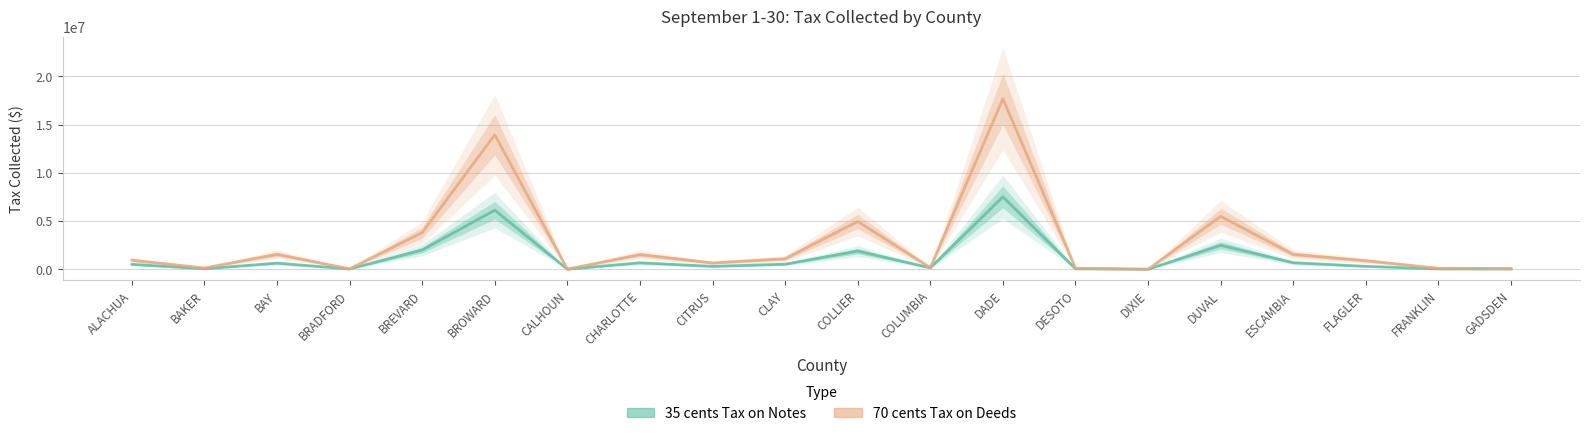

Where is 70 cents Tax on Deeds nearest to the value 8839828?

DUVAL